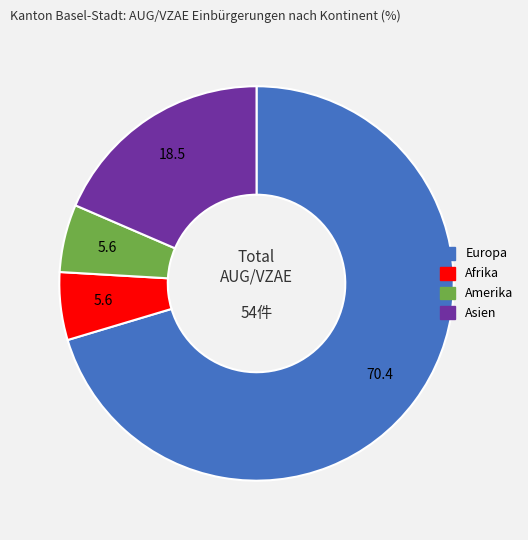

Which category has the biggest portion of the pie?

Europa